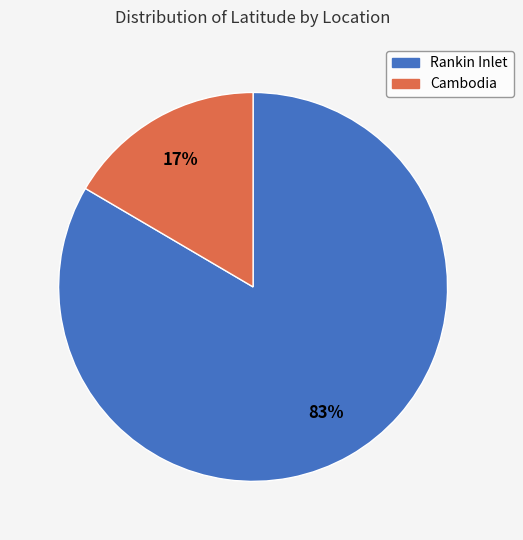

Is there a majority slice in this chart?

Yes